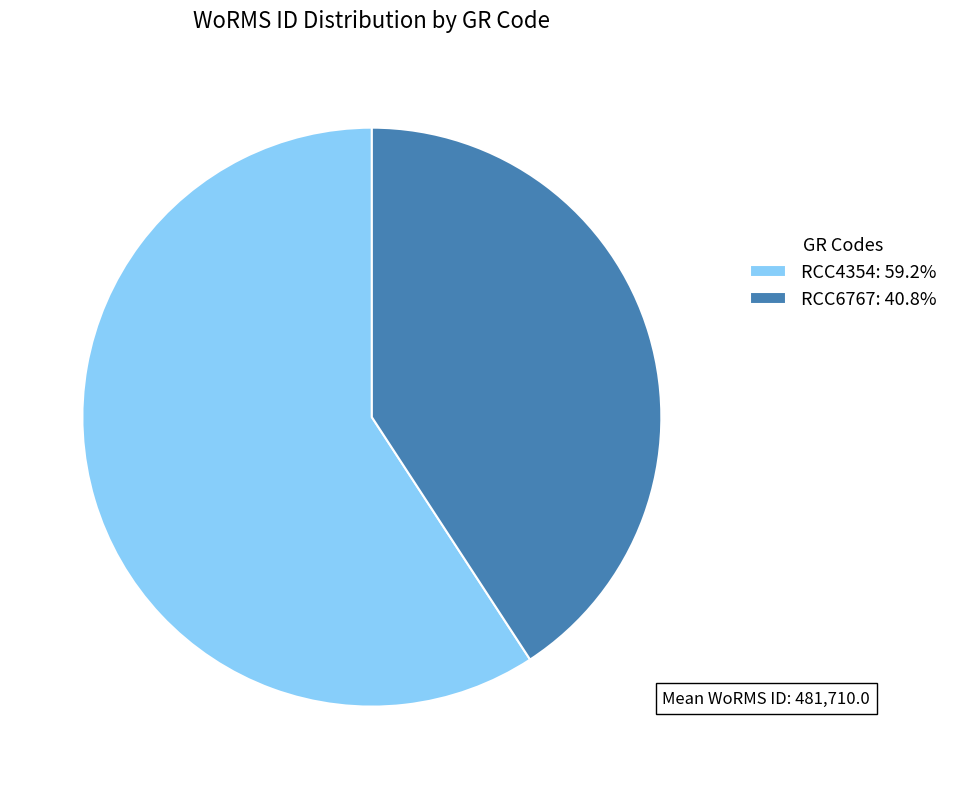

What is the largest slice in the pie chart?

RCC4354